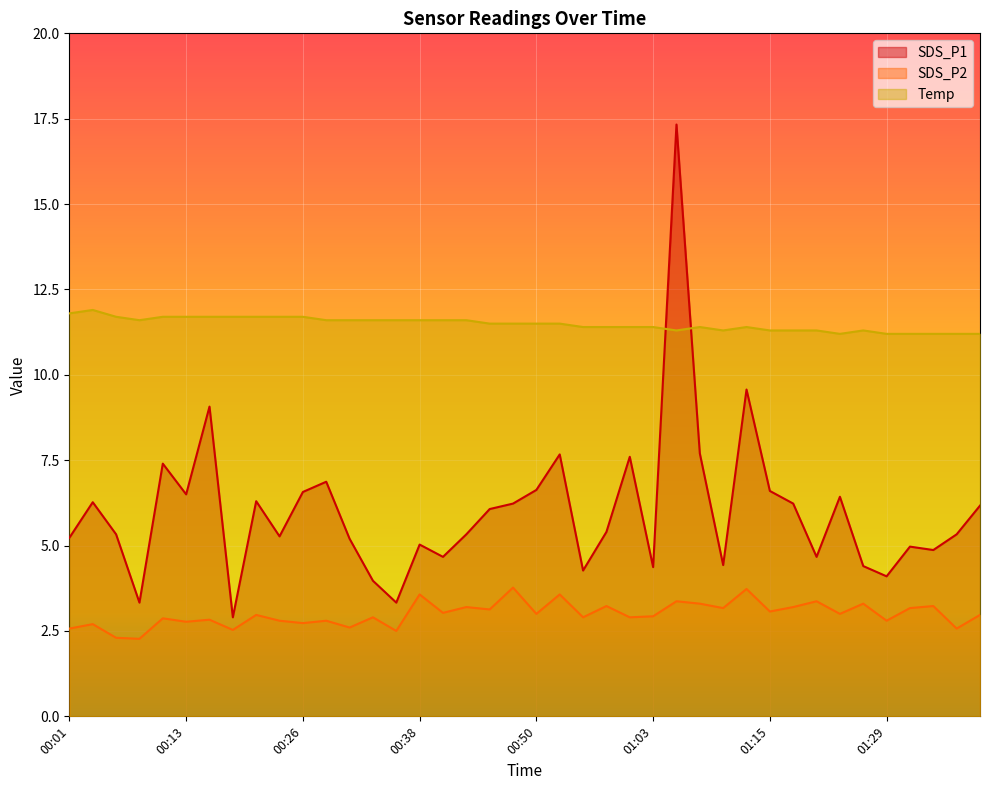

Rank the series by their maximum value, from lowest to highest.

SDS_P2, Temp, SDS_P1